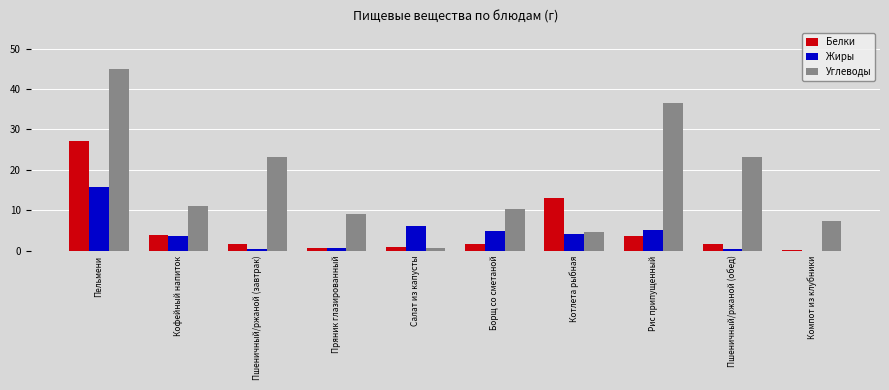

What is the average value of the Углеводы series?

17.1